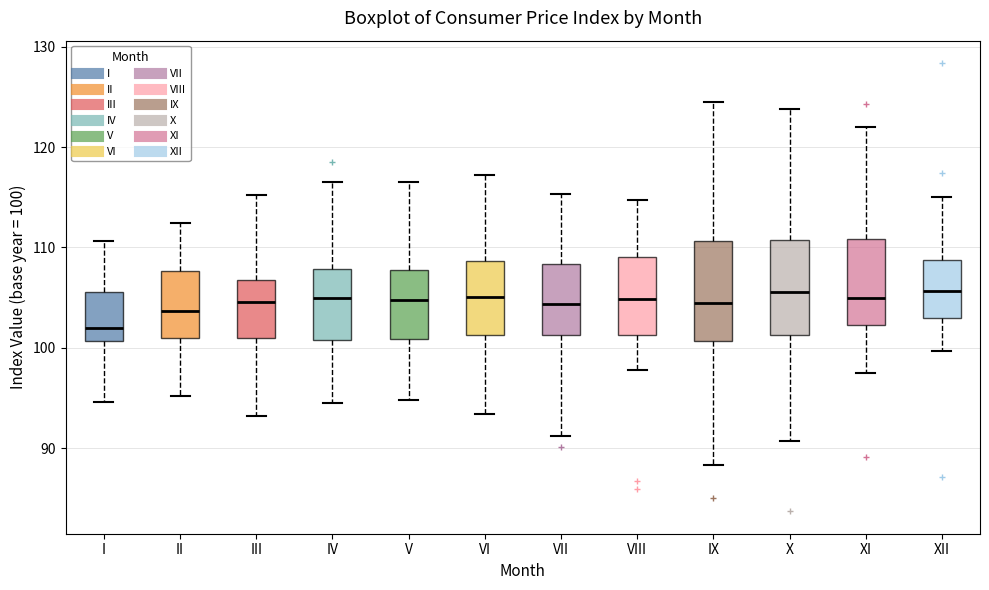

Reading left to right, read every box against the y-axis: the position of its median line, the range the box covers, and the ends of its whiskers. The values are not printed on the chart, so give them approximately, as read against the axis.

I: median 102, box 101 to 106, whiskers 95 to 111
II: median 104, box 101 to 108, whiskers 95 to 112
III: median 105, box 101 to 107, whiskers 93 to 115
IV: median 105, box 101 to 108, whiskers 95 to 117
V: median 105, box 101 to 108, whiskers 95 to 117
VI: median 105, box 101 to 109, whiskers 93 to 117
VII: median 104, box 101 to 108, whiskers 91 to 115
VIII: median 105, box 101 to 109, whiskers 98 to 115
IX: median 104, box 101 to 111, whiskers 88 to 124
X: median 106, box 101 to 111, whiskers 91 to 124
XI: median 105, box 102 to 111, whiskers 97 to 122
XII: median 106, box 103 to 109, whiskers 100 to 115